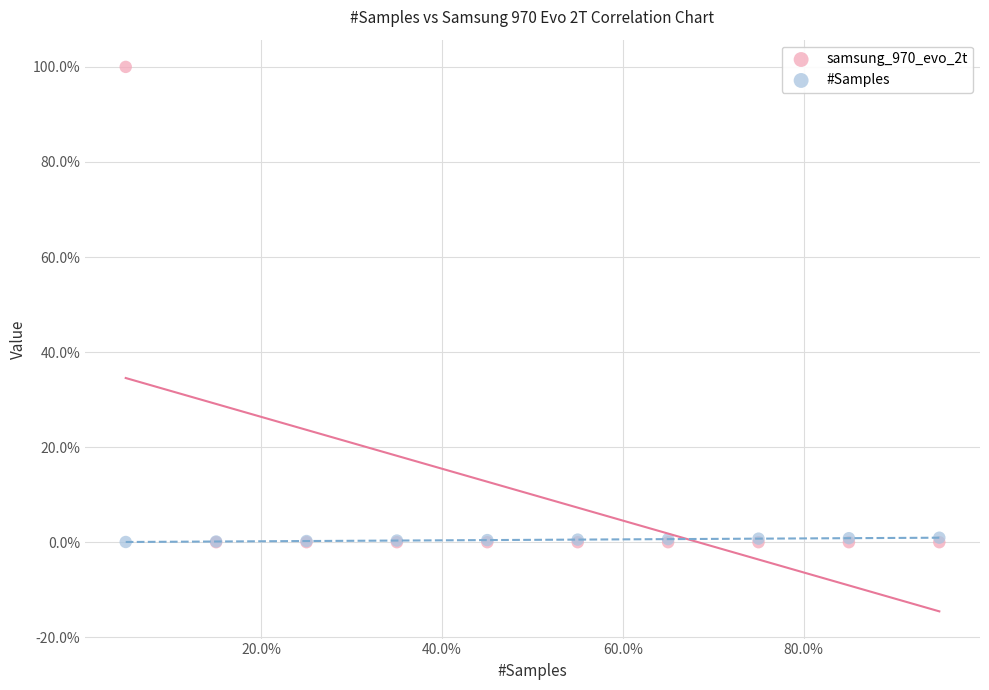

What are all the series names shown in the legend?

samsung_970_evo_2t, #Samples